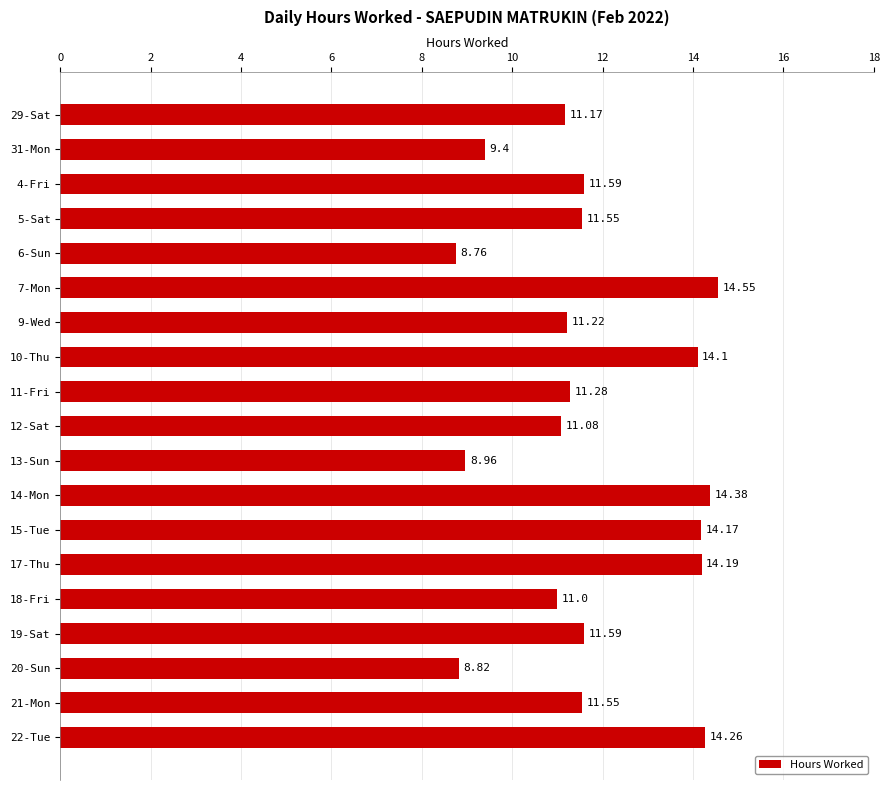

What is the smallest value displayed?

8.8